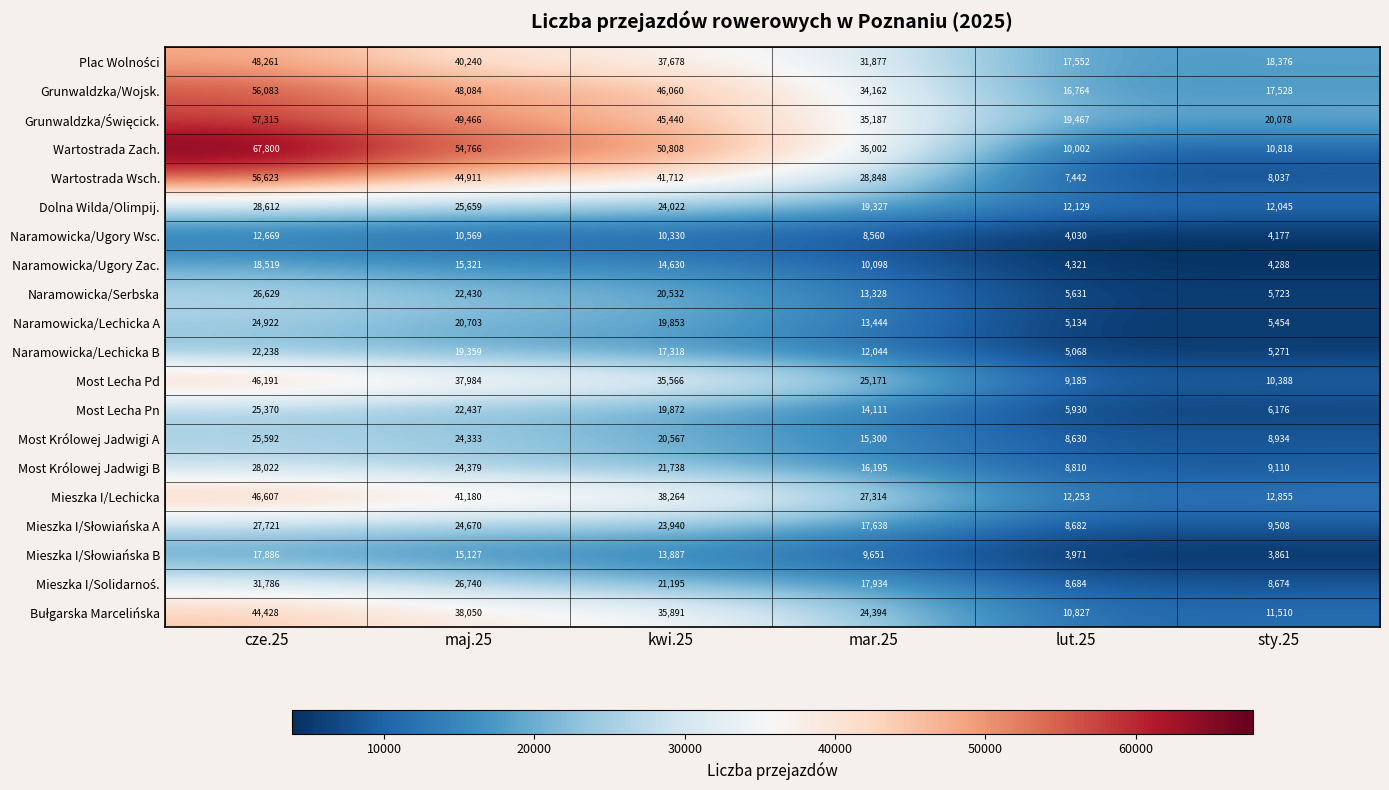

List the labels in order of Naramowicka/Ugory Zac. value, smallest first.

sty.25, lut.25, mar.25, kwi.25, maj.25, cze.25